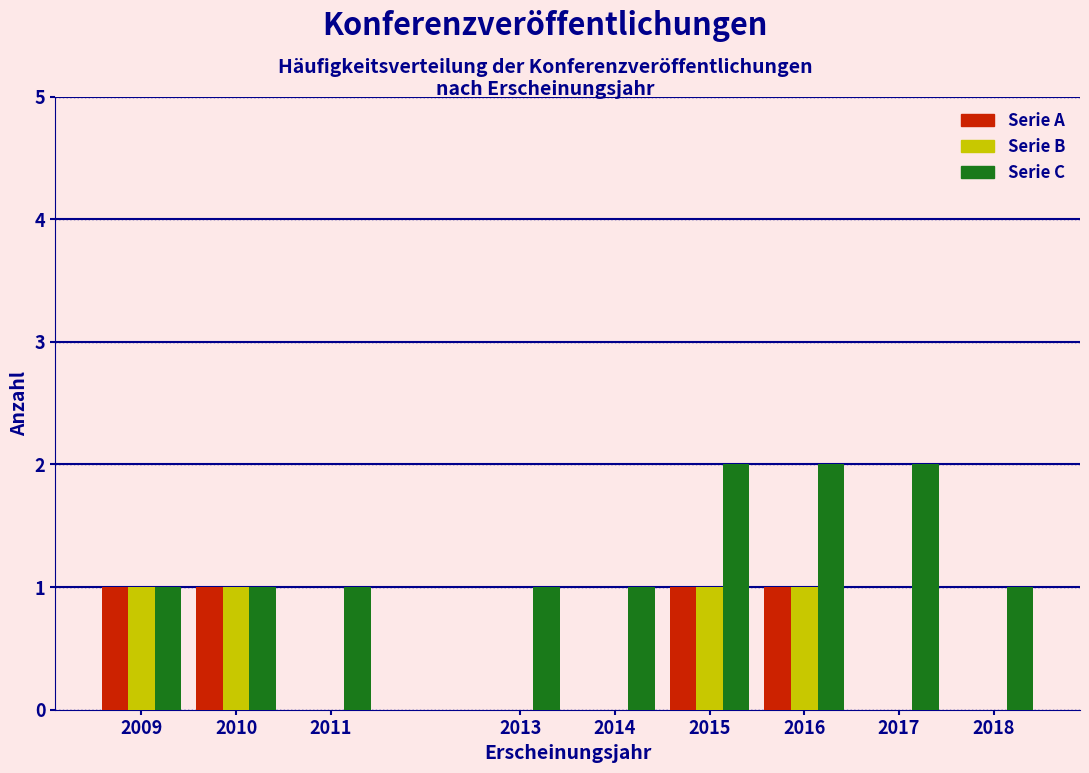

What is the total value across all series at 2010?

3